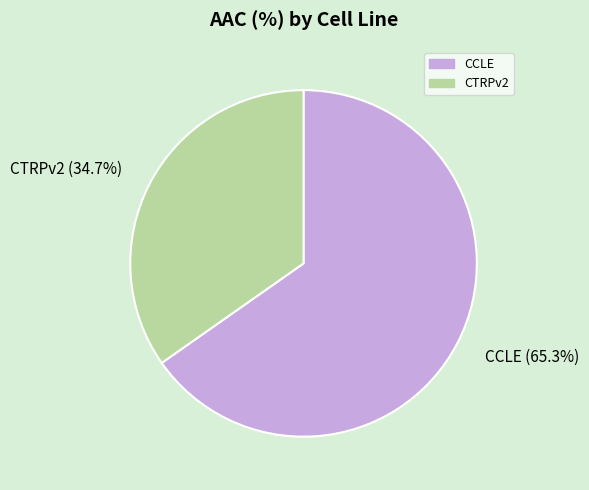

What portion of the pie excludes CCLE?

34.7%